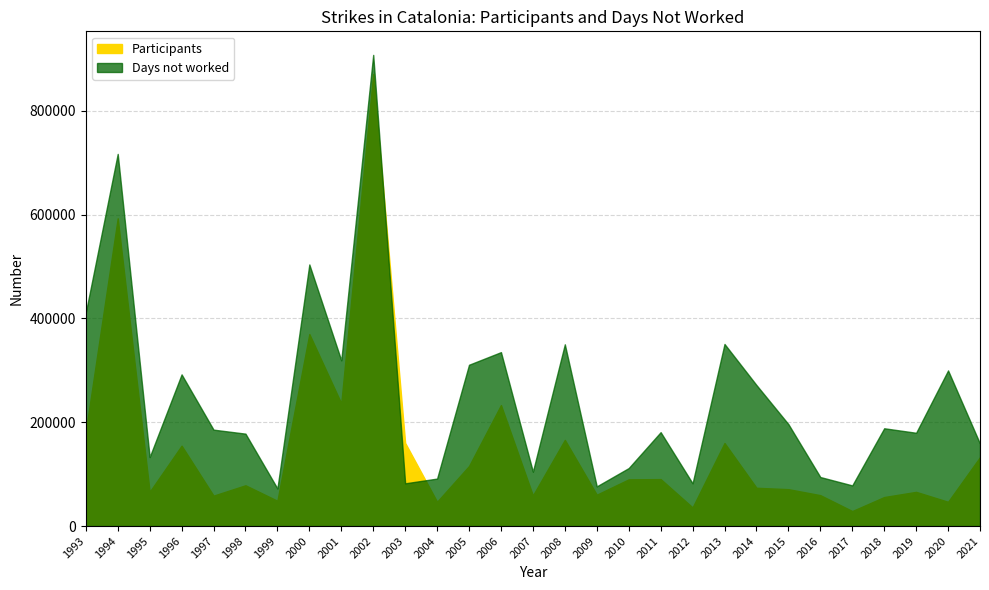

What is the lowest value of the Days not worked series?

72425